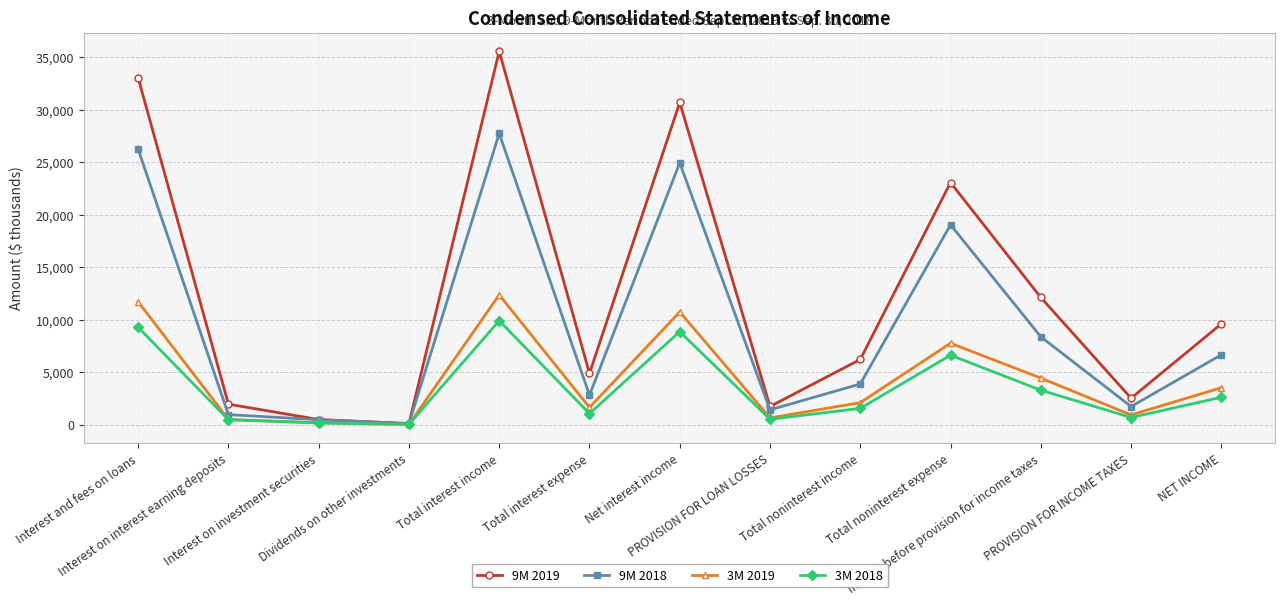

What is the maximum value shown in the chart?

35553